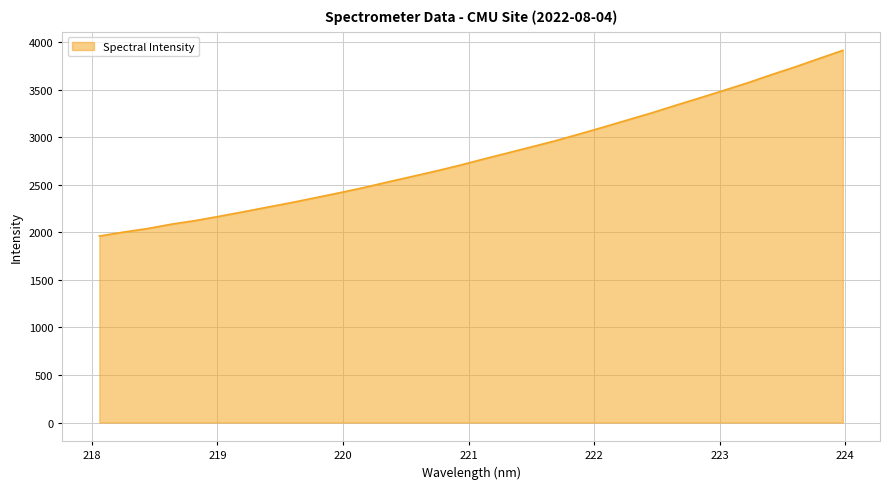

What is the smallest value displayed?

1961.6